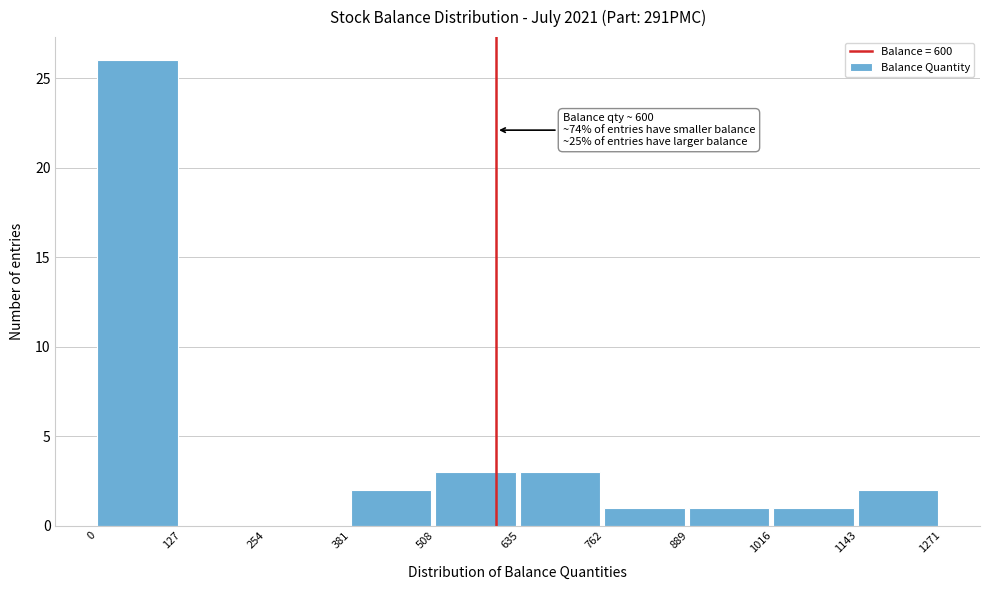

Over which range of the x-axis is the bar tallest?

0 to 127